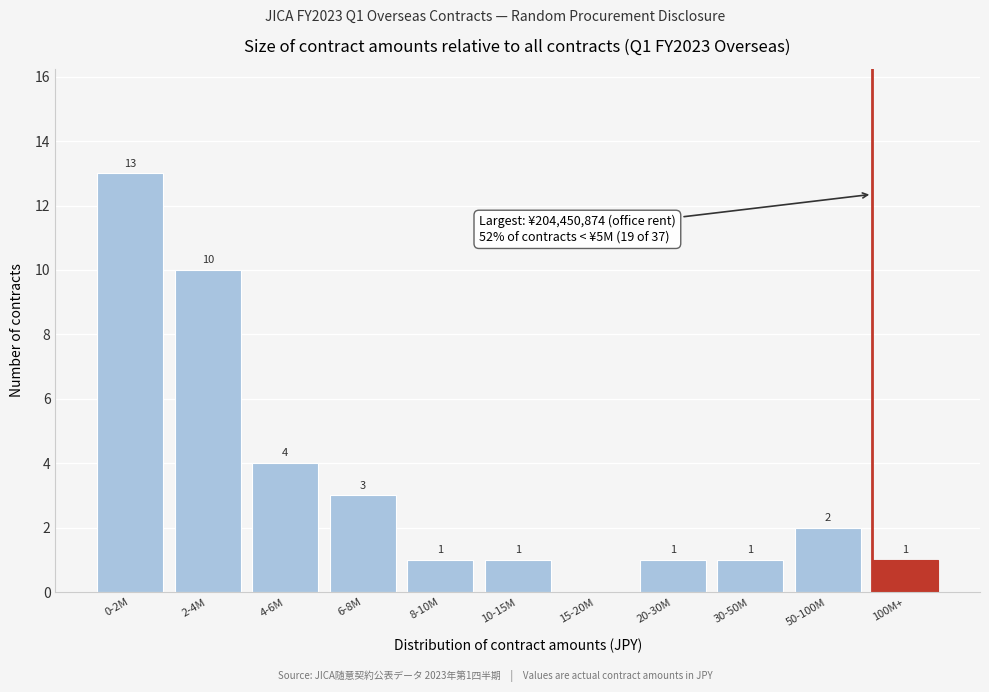

Reading left to right, list all the values displayed in this chart.

0-2M=13	2-4M=10	4-6M=4	6-8M=3	8-10M=1	10-15M=1	15-20M=0	20-30M=1	30-50M=1	50-100M=2	100M+=1